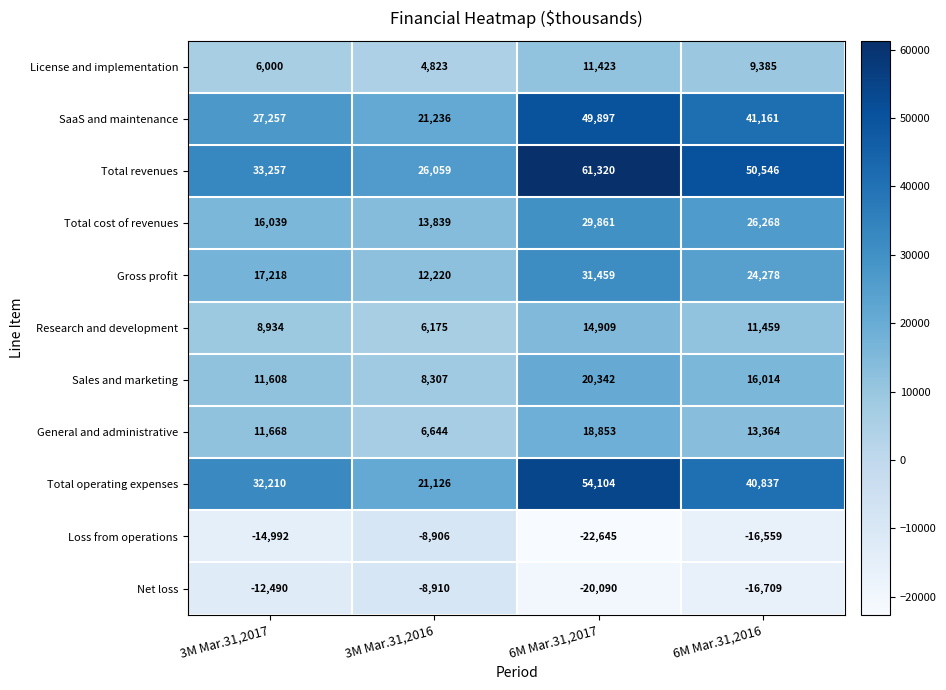

What is the average value of the Sales and marketing series?

14068